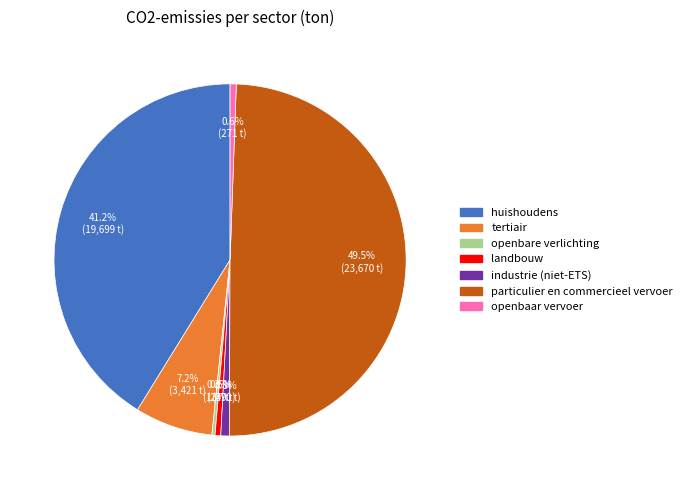

To the nearest percent, what is the combined percentage of tertiair and huishoudens?

48%